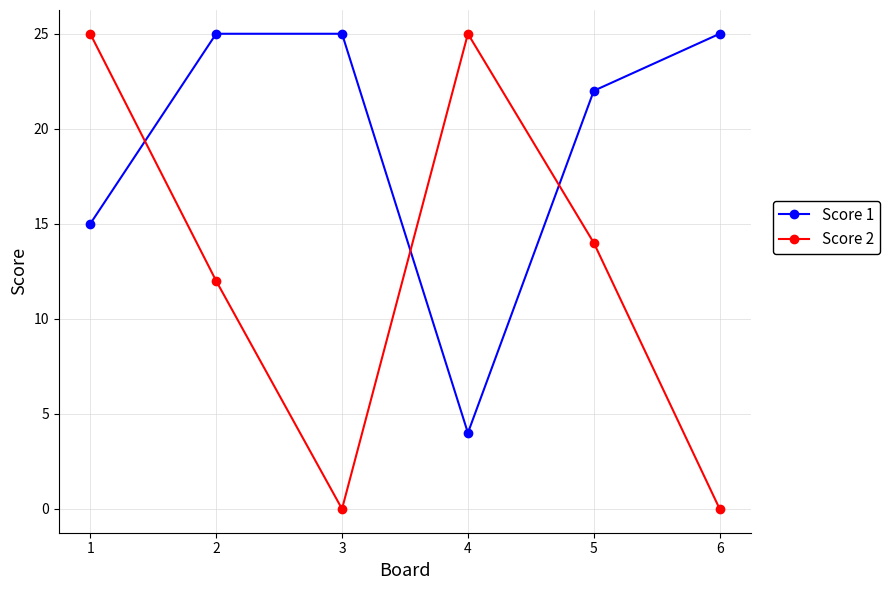

What is the value of the Score 2 point at the 2nd from the left?

12